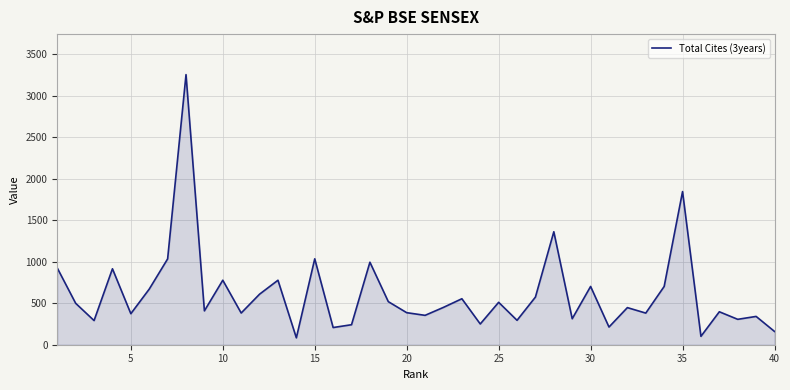

What is the average value?

616